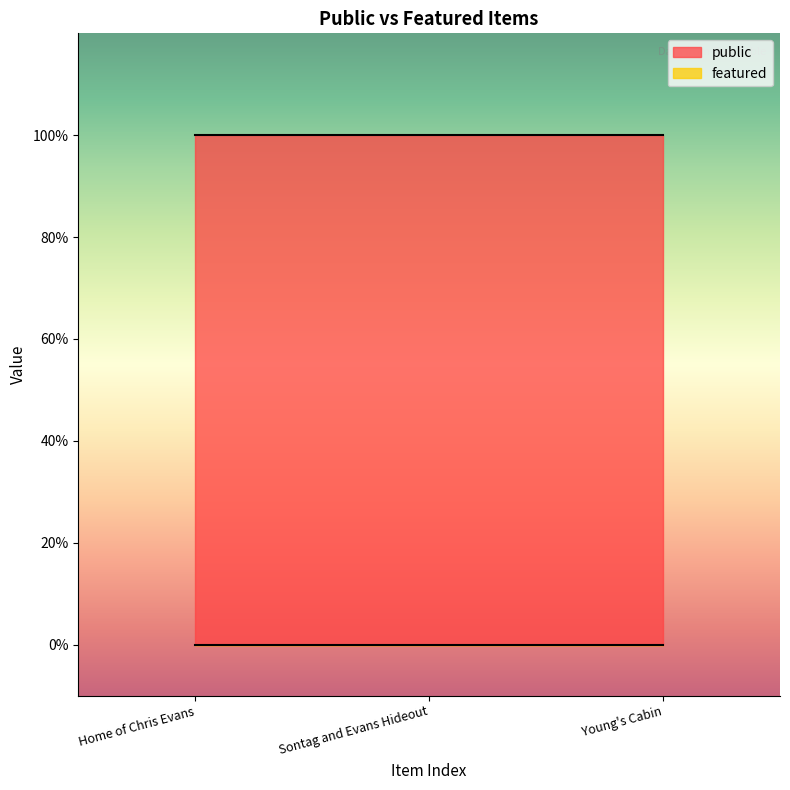

Rank the series by their average value, from highest to lowest.

public, featured